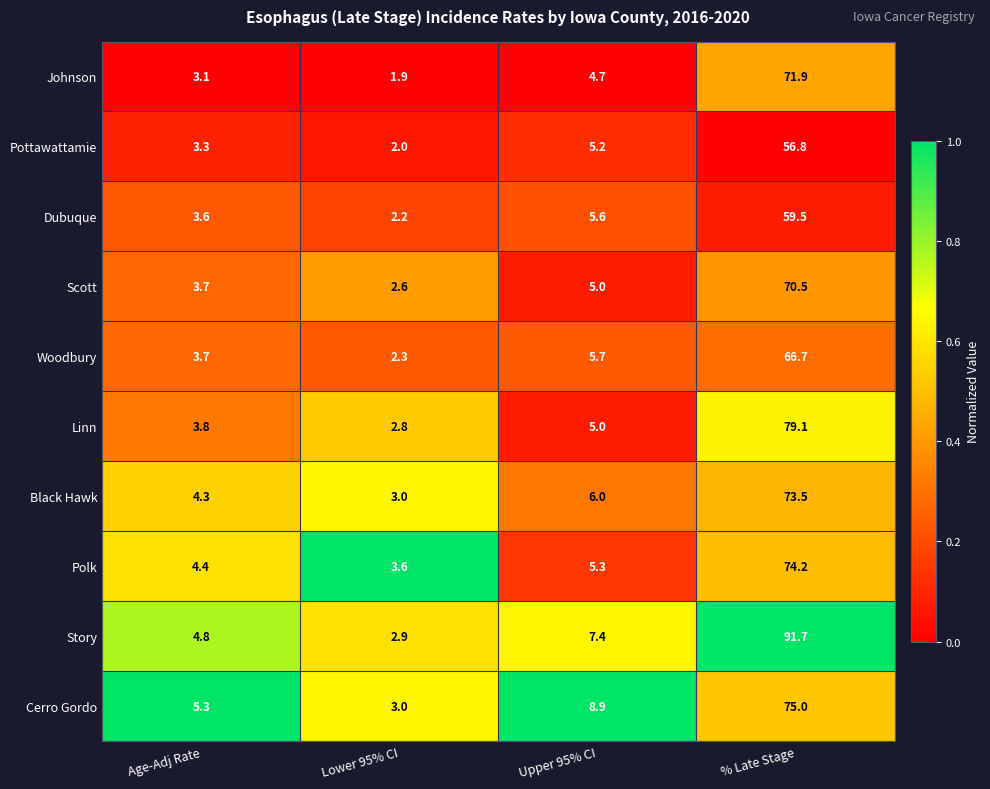

How many data points does each series have?

4